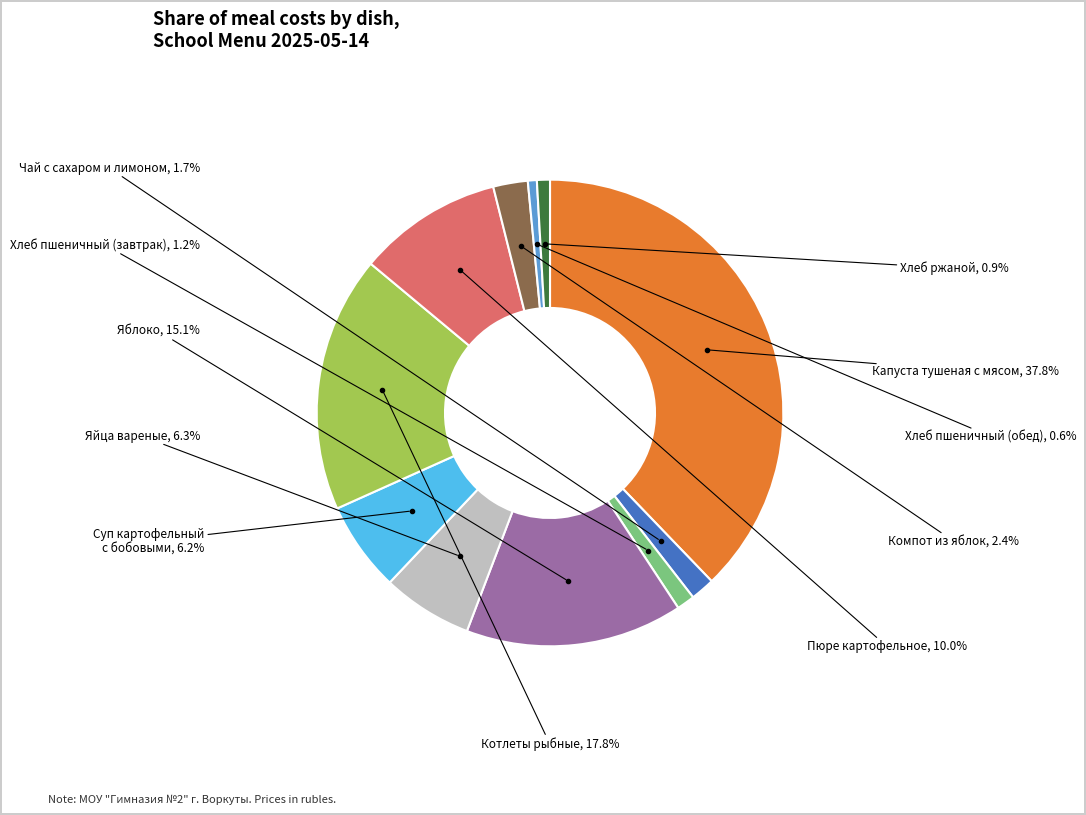

Is there any slice that represents more than half of the pie?

No